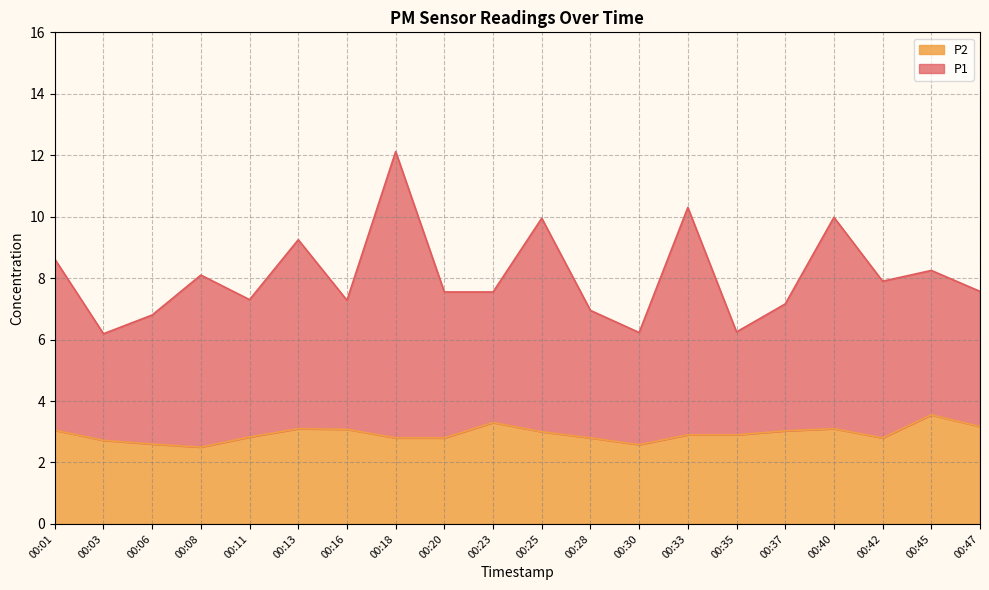

What is the total value across all series at 00:47?

7.6